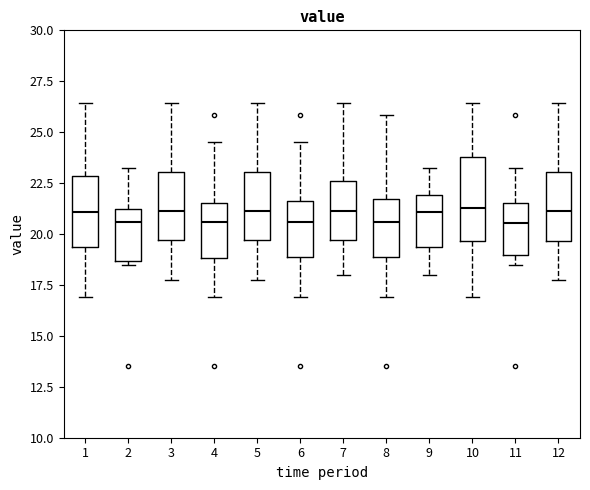

Where does the upper whisker of the box at x = 5 end on the y-axis? The values are not printed on the chart, so give them approximately, as read against the axis.

26.5